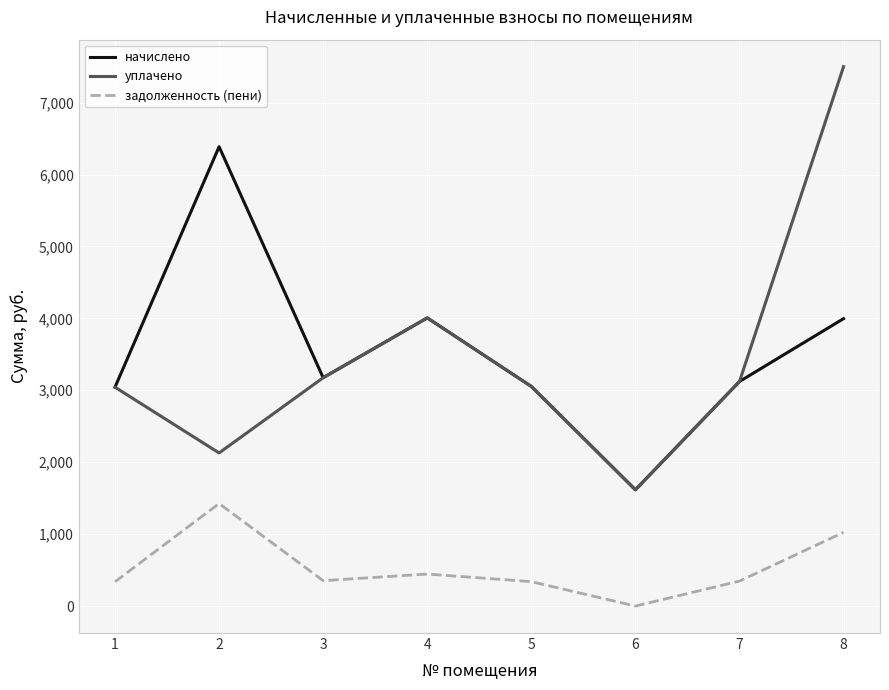

True or false: уплачено and задолженность (пени) intersect in this chart.

False